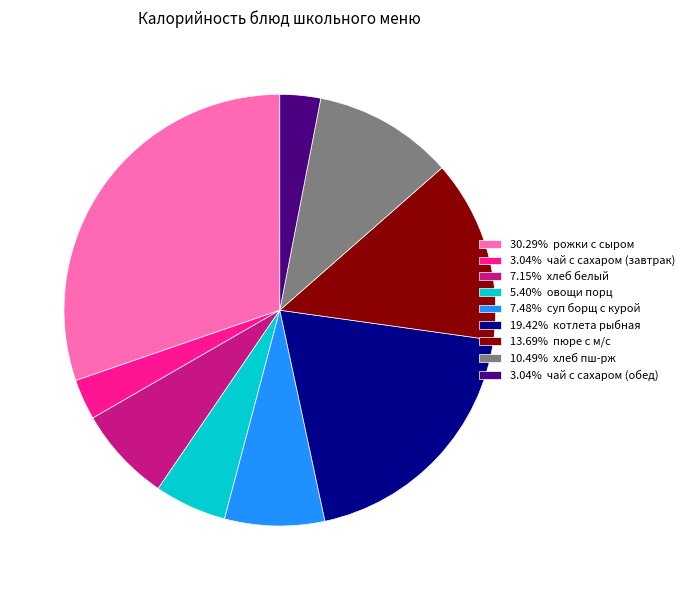

Does 7.15% хлеб белый represent more than half of the total?

No